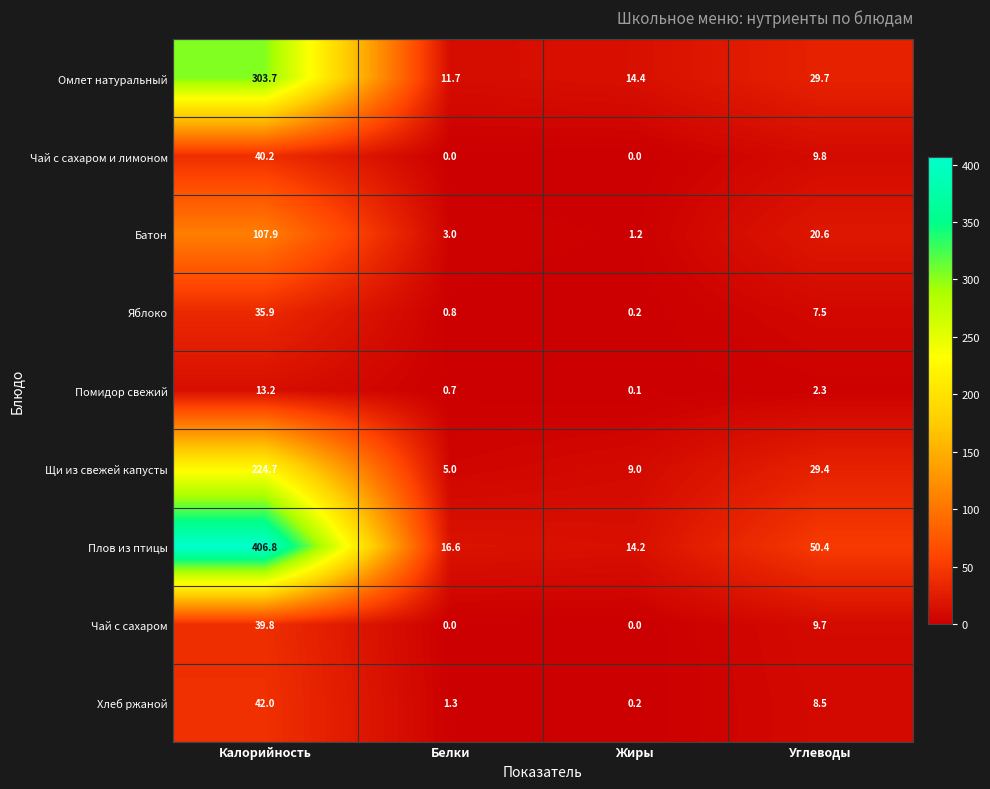

What is the maximum value for Чай с сахаром?

39.8